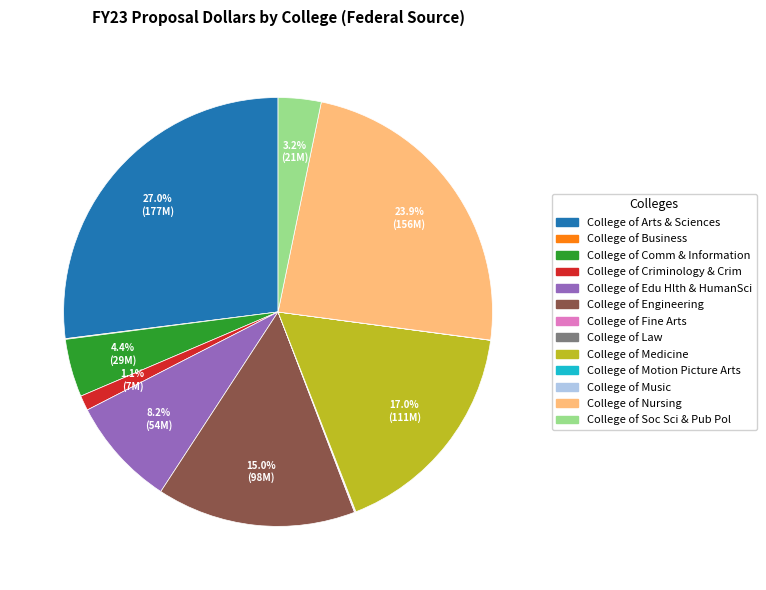

To the nearest percent, what portion does College of Soc Sci & Pub Pol represent?

3%